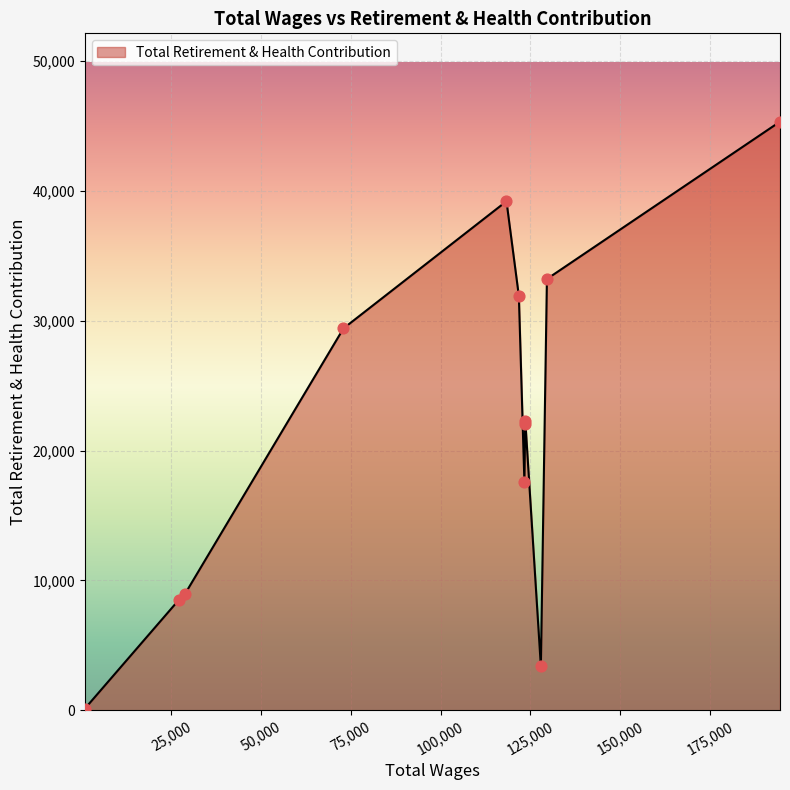

What is the greatest value displayed?

45311